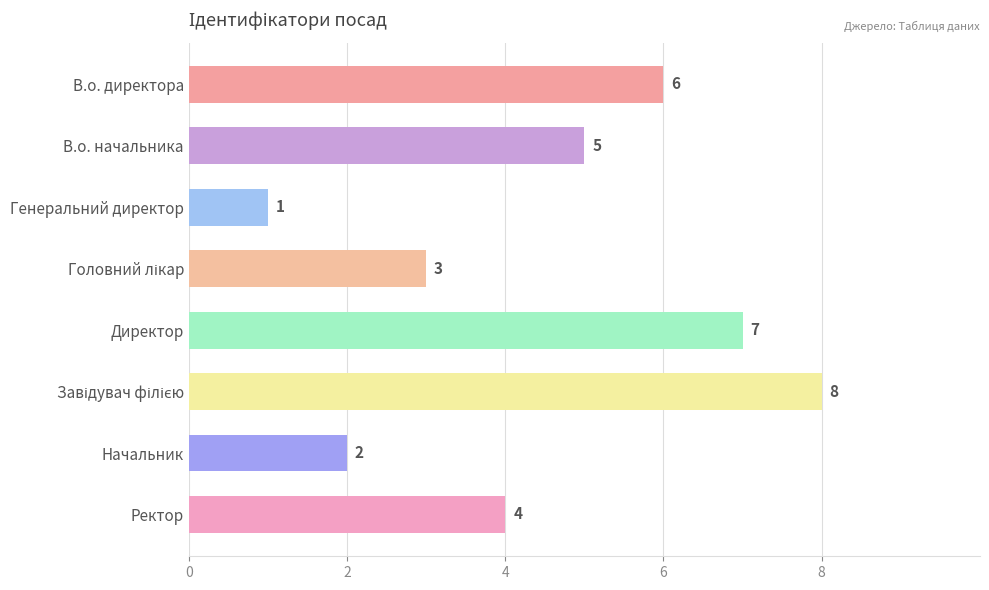

At which label is the value closest to 4?

Ректор